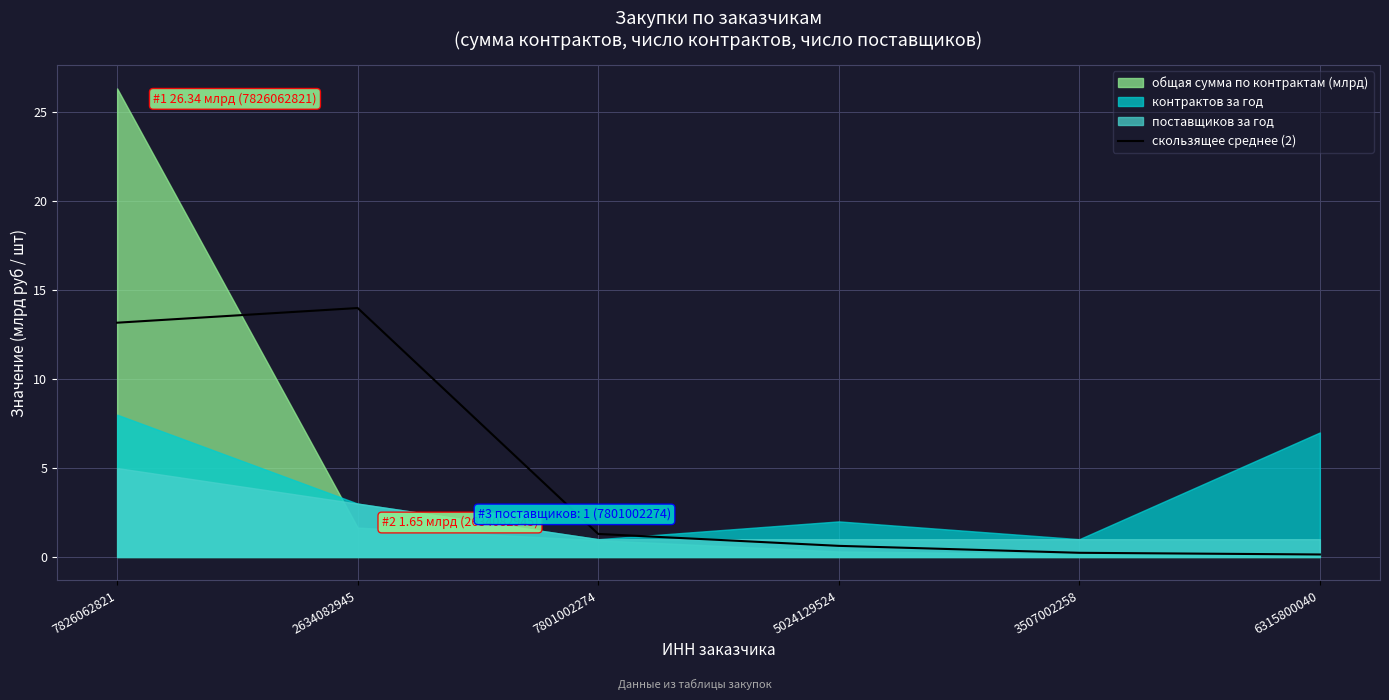

What is the value of the 6th point from the left?

0.1